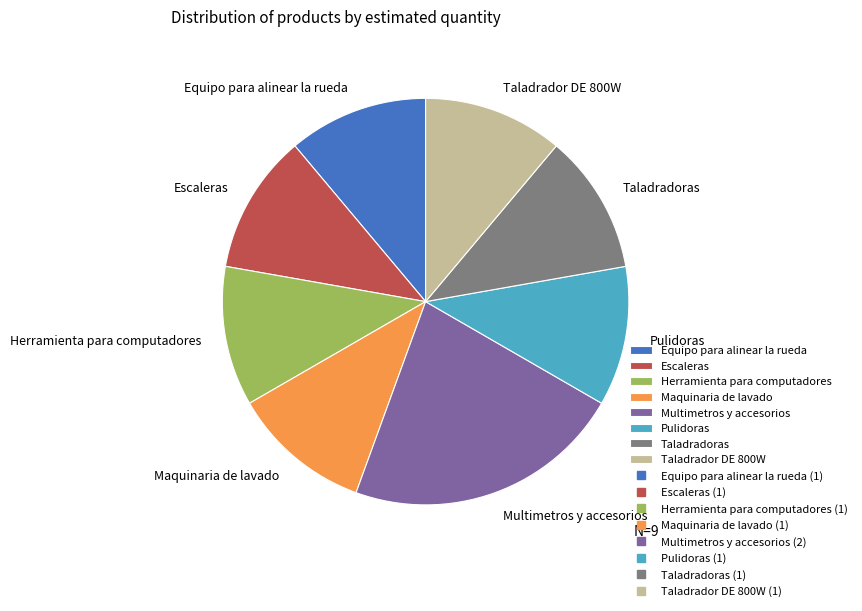

What is the largest slice in the pie chart?

Multimetros y accesorios